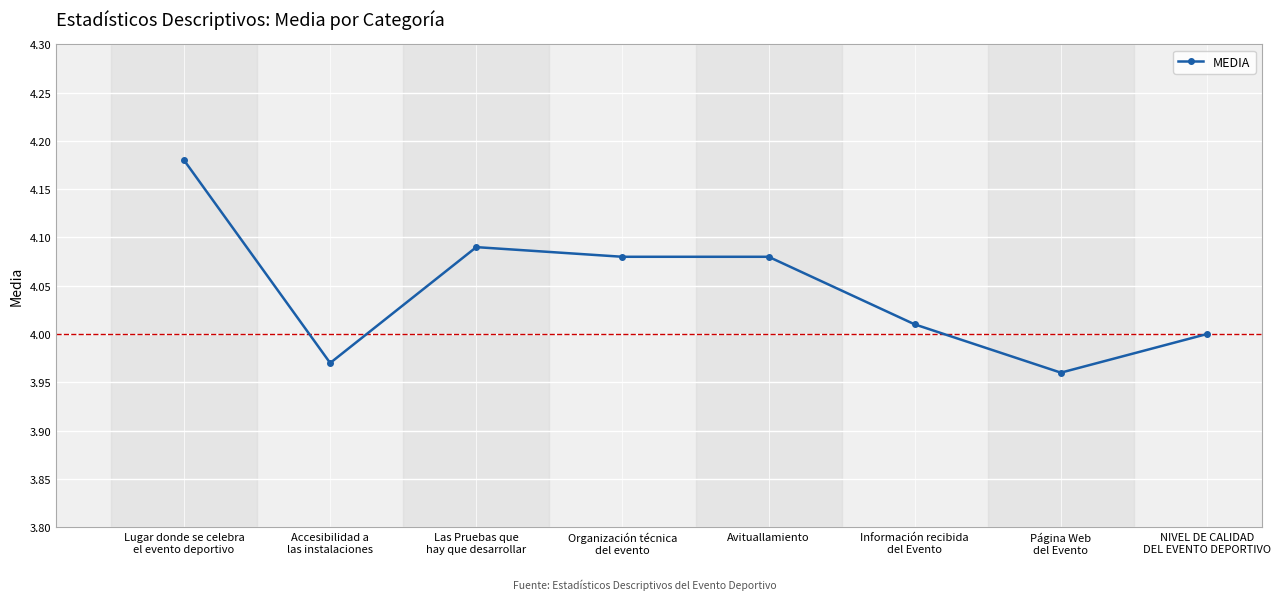

What is the sum of all values?

32.4